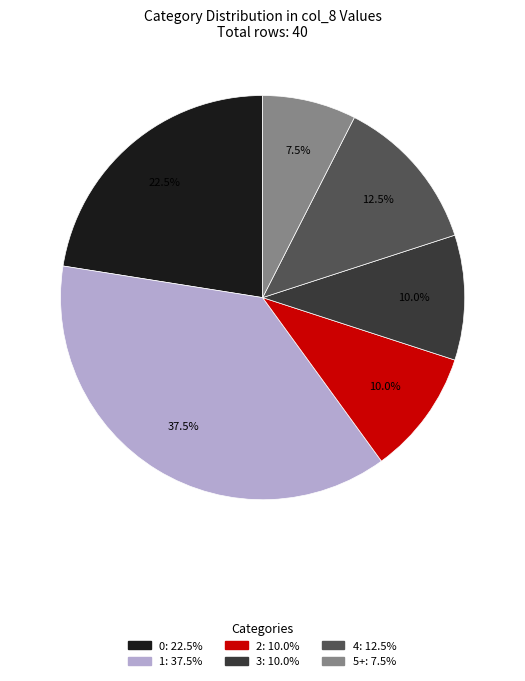

Which slice is the smallest?

5+